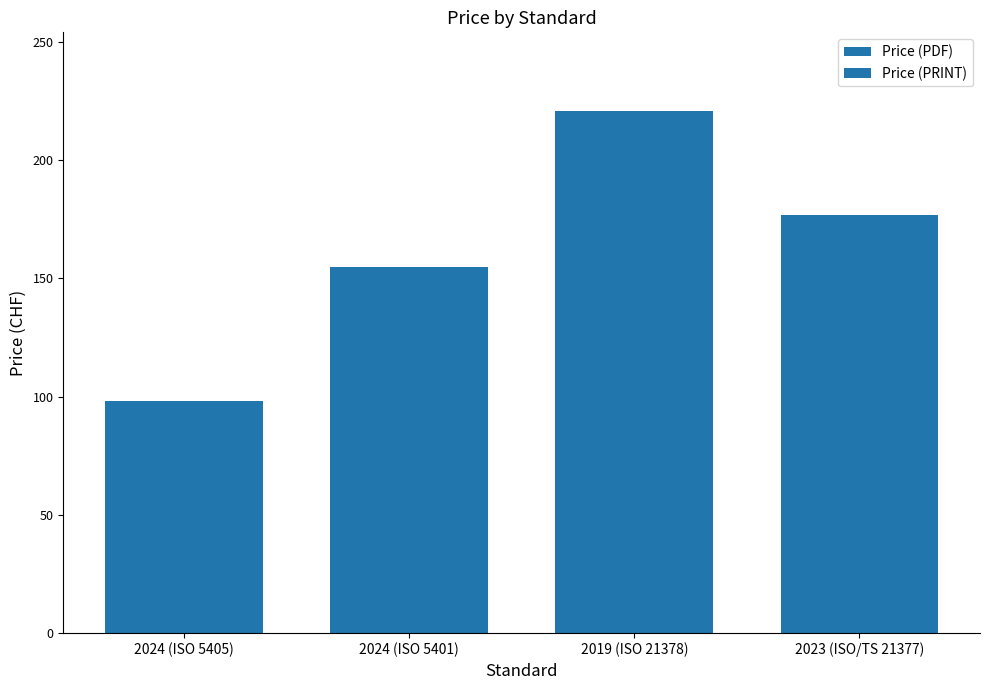

Where is Price (PRINT) nearest to the value 159?

2024 (ISO 5401)